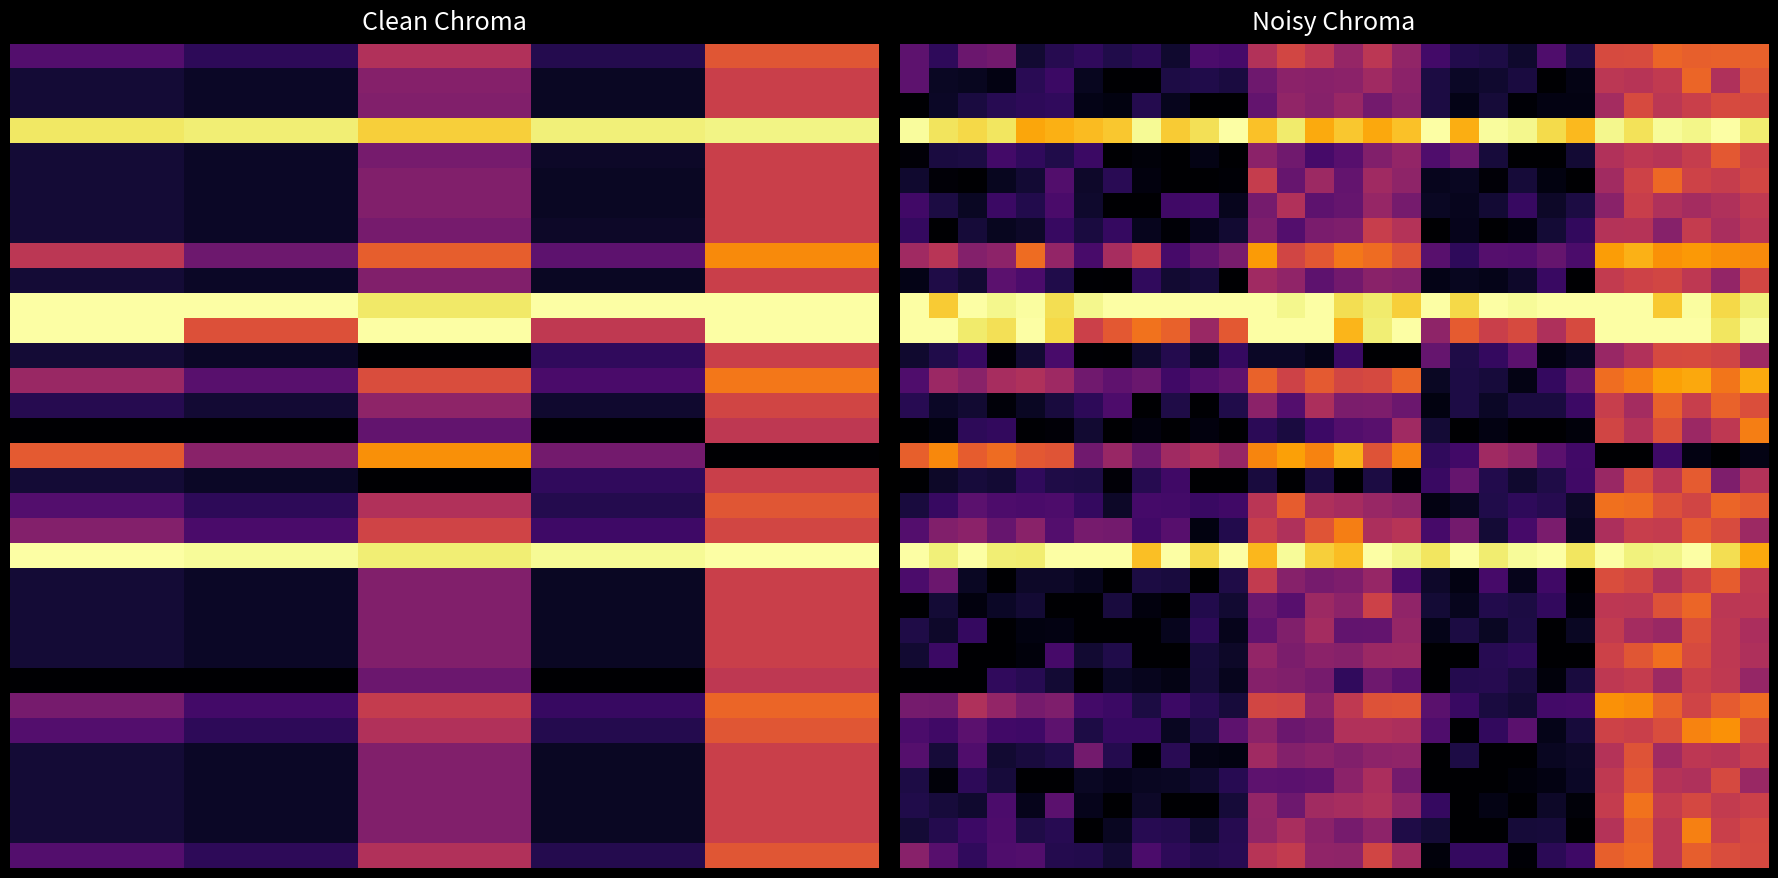

How many distinct data groups are displayed?

33